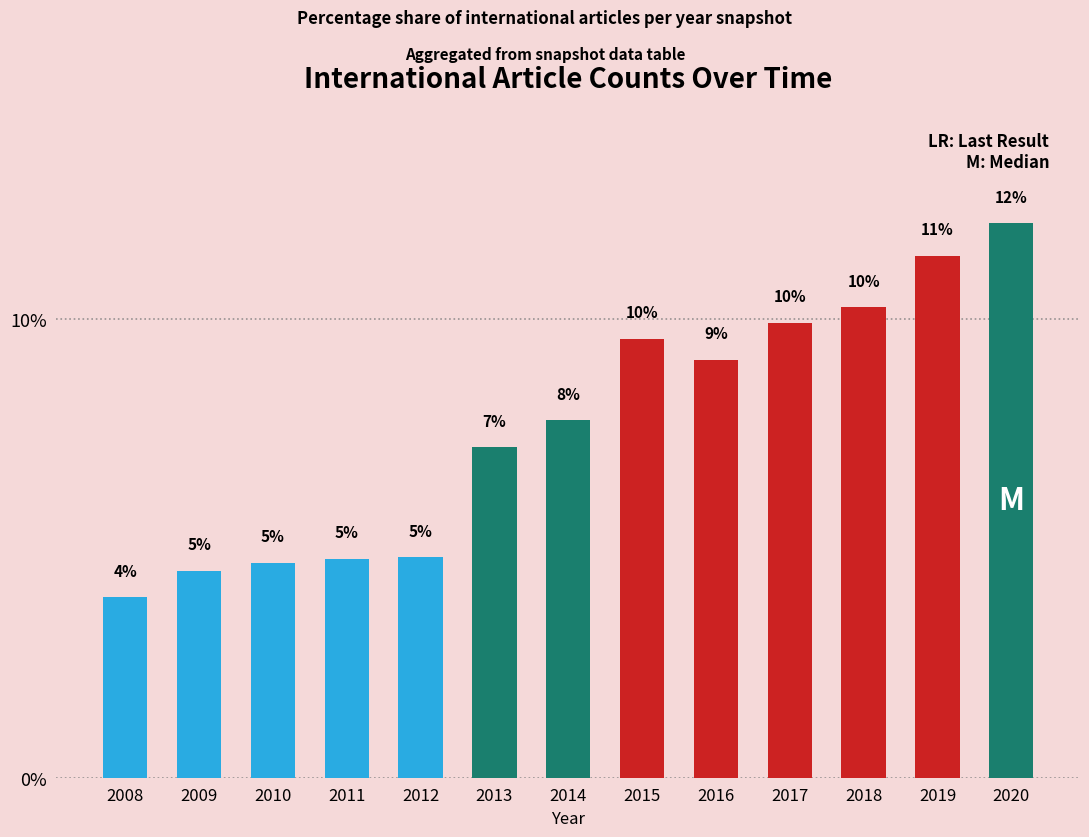

Rank the categories by value from lowest to highest.

2008, 2009, 2010, 2011, 2012, 2013, 2014, 2016, 2015, 2017, 2018, 2019, 2020